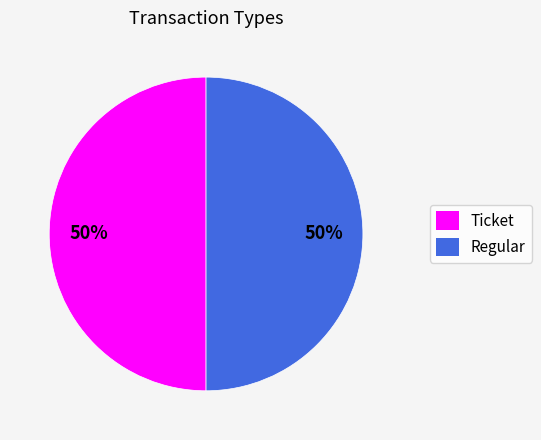

How many segments does this pie chart have?

2